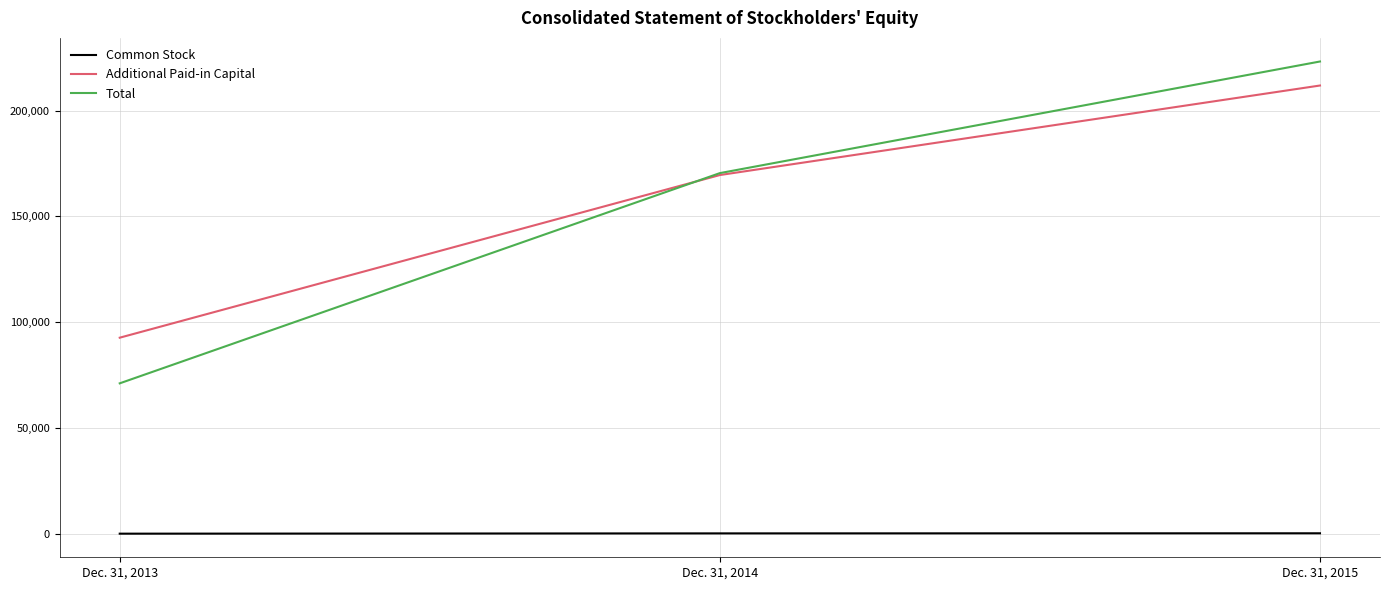

At which category is the sum across all series the highest?

Dec. 31, 2015